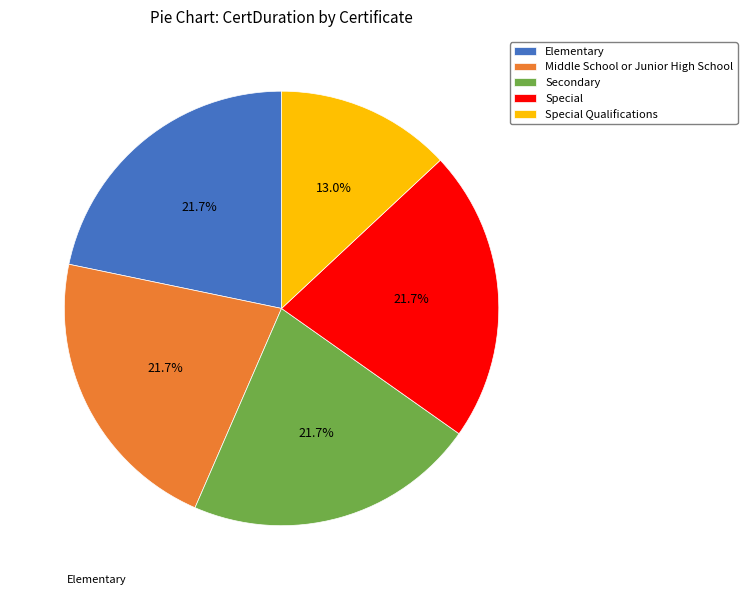

Is there any slice that represents more than half of the pie?

No